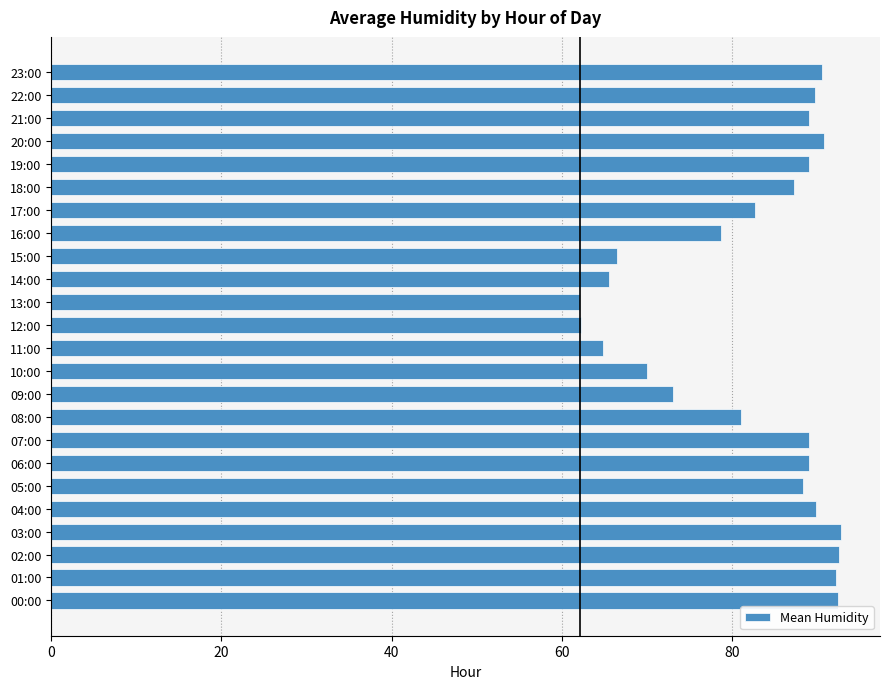

What is the change in value from 18:00 to 23:00?

+3.3